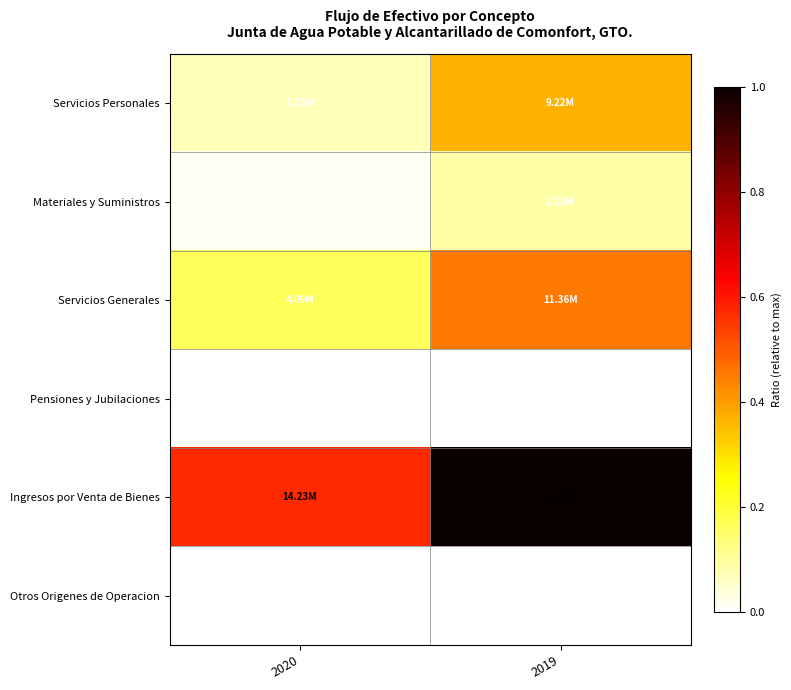

Which series has the widest spread of values?

Ingresos por Venta de Bienes